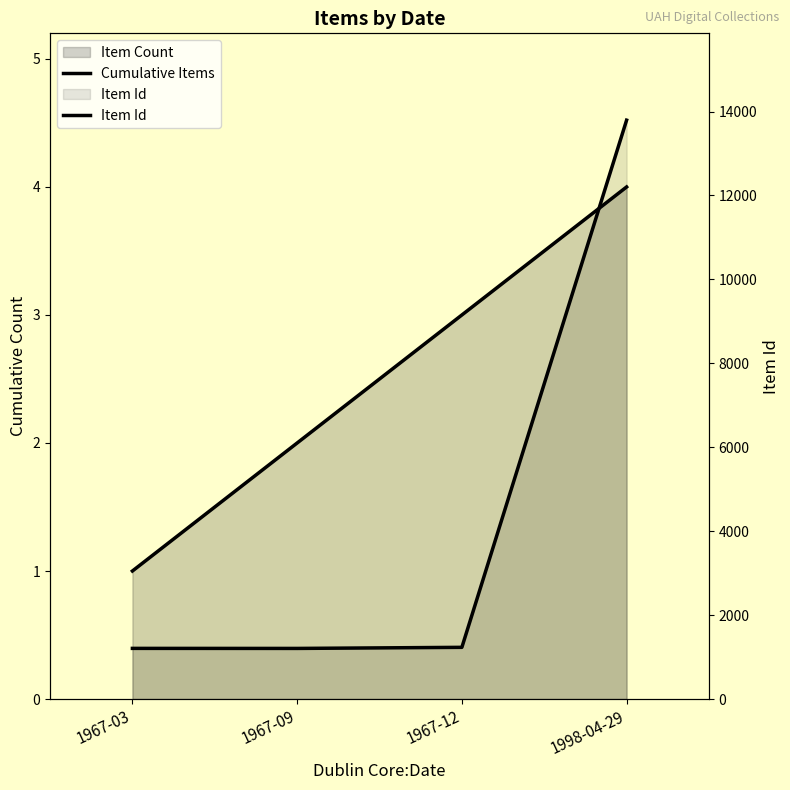

At which category is the sum across all series the highest?

1998-04-29